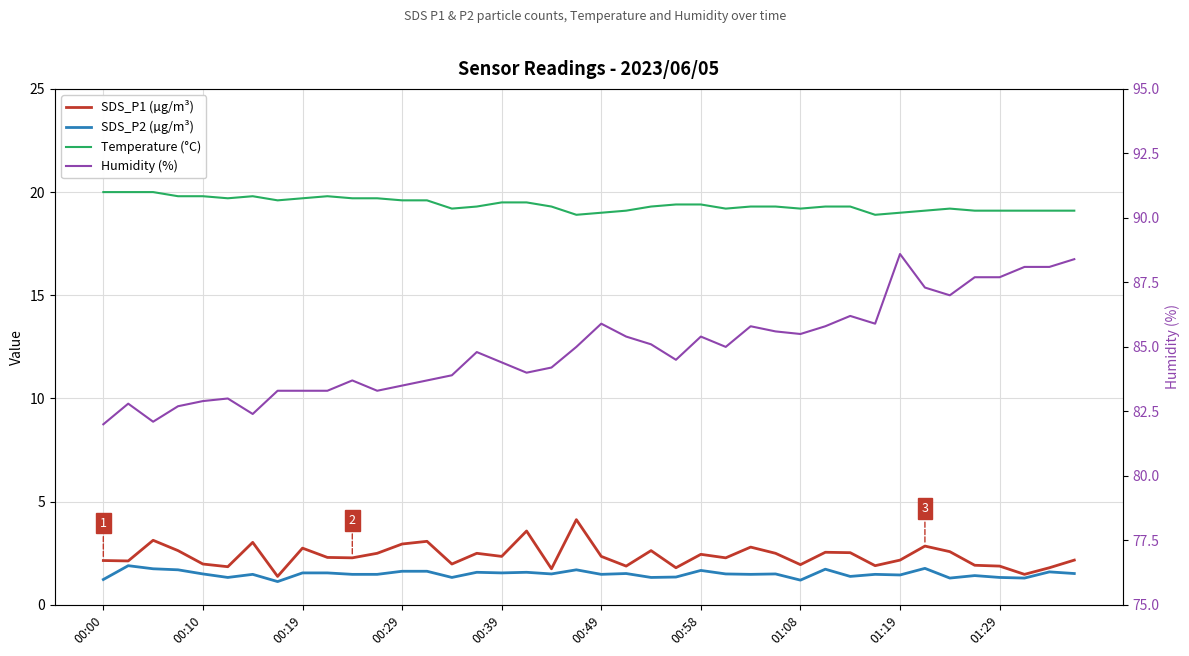

Which series has the largest total across all categories?

Humidity (%)